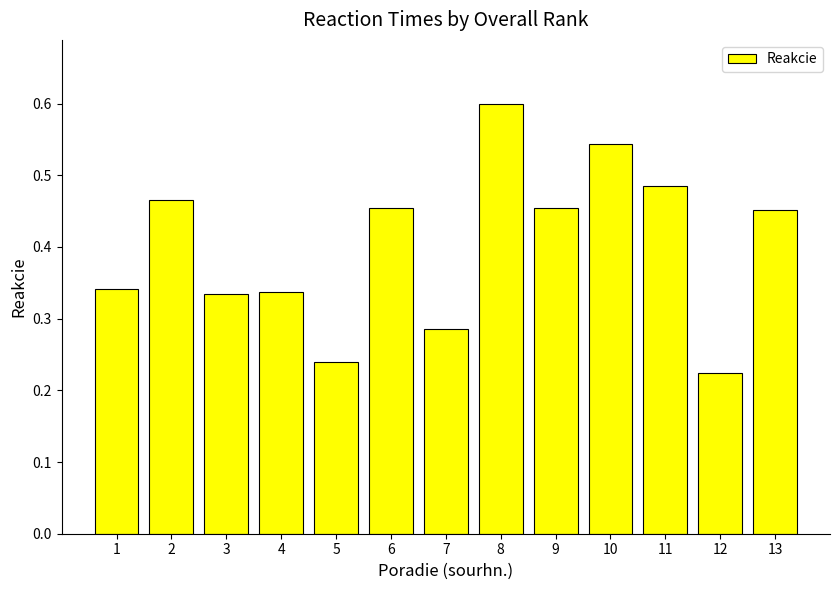

What is the average value?

0.4